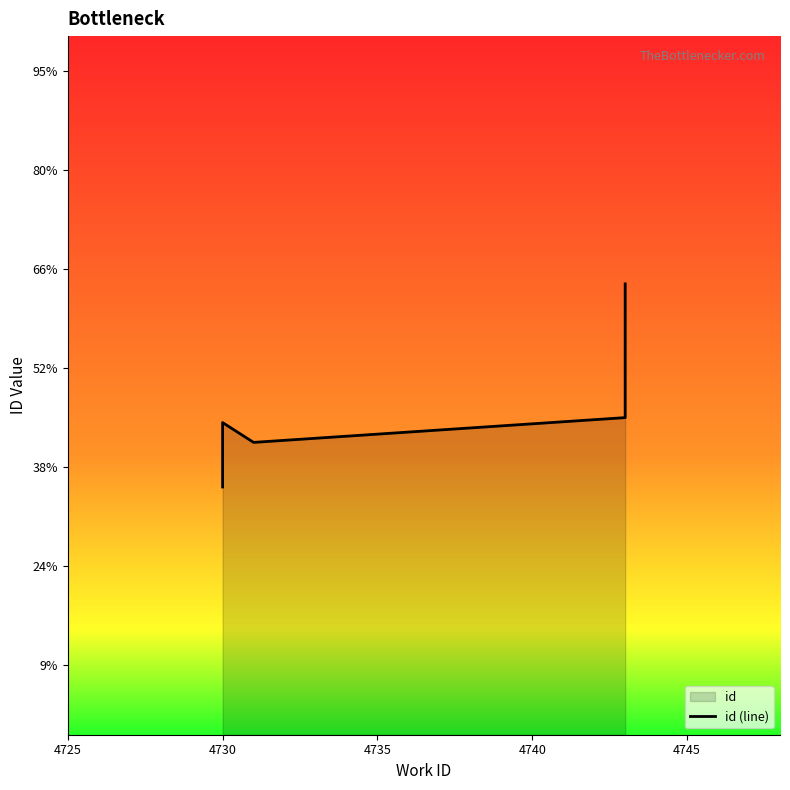

The value at 4730 is 20211. True or false?

False